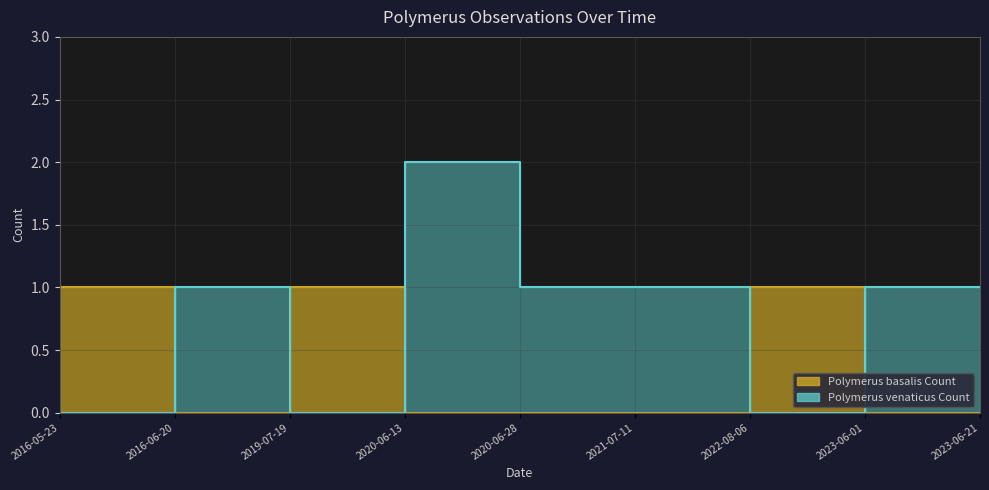

At which category does Polymerus venaticus Count reach its first local peak?

2016-06-20